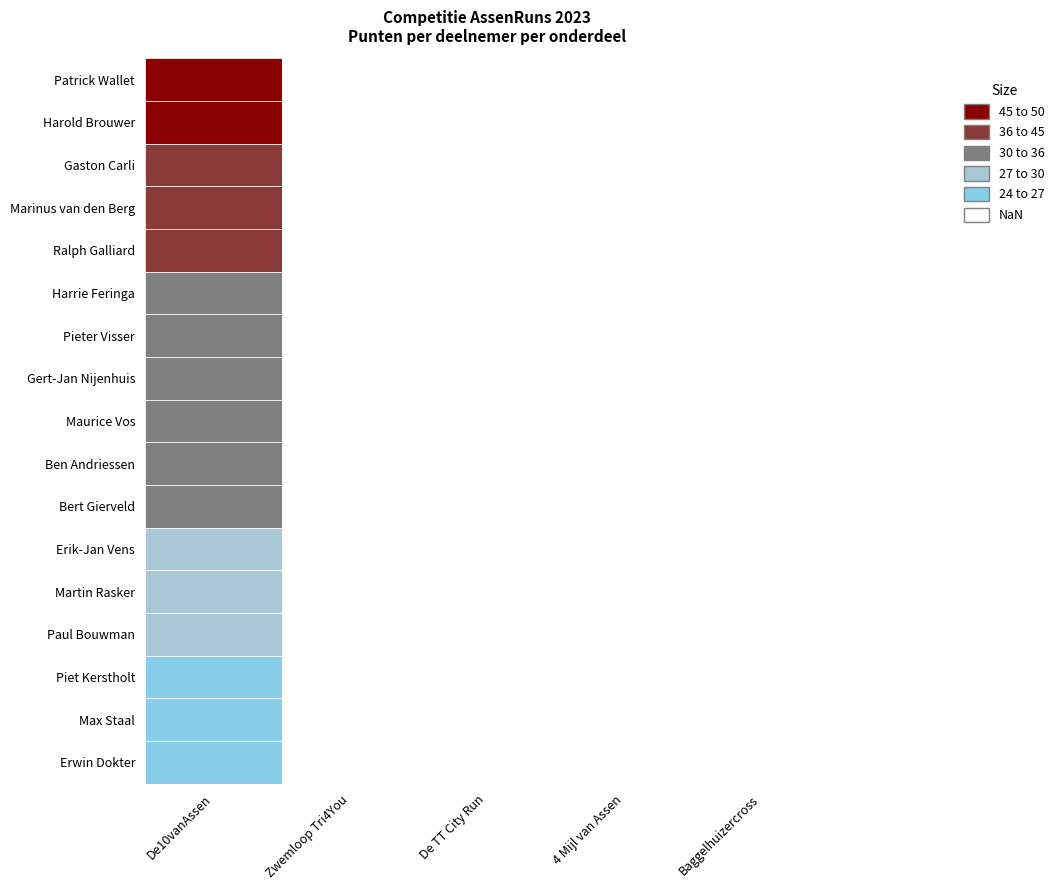

Read the Harold Brouwer value at 0, to the nearest 5.

45